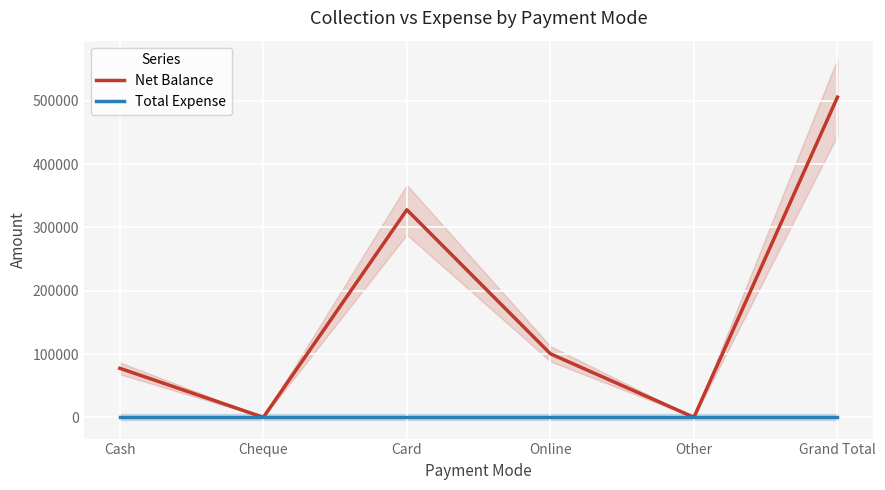

What is the label of the 2nd point from the right?

Other